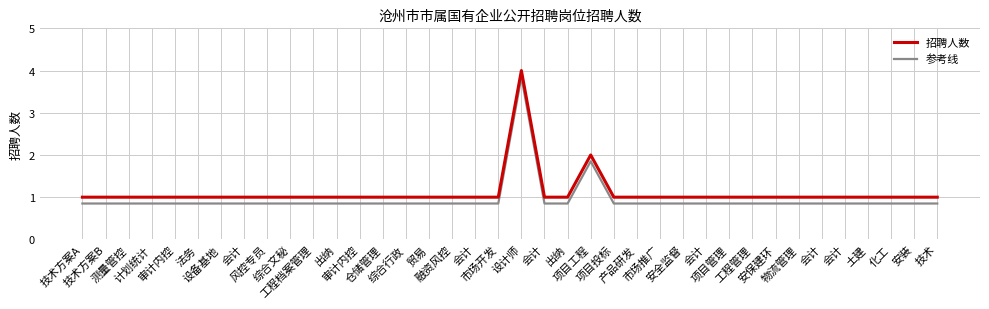

Does the chart have visible grid lines?

Yes